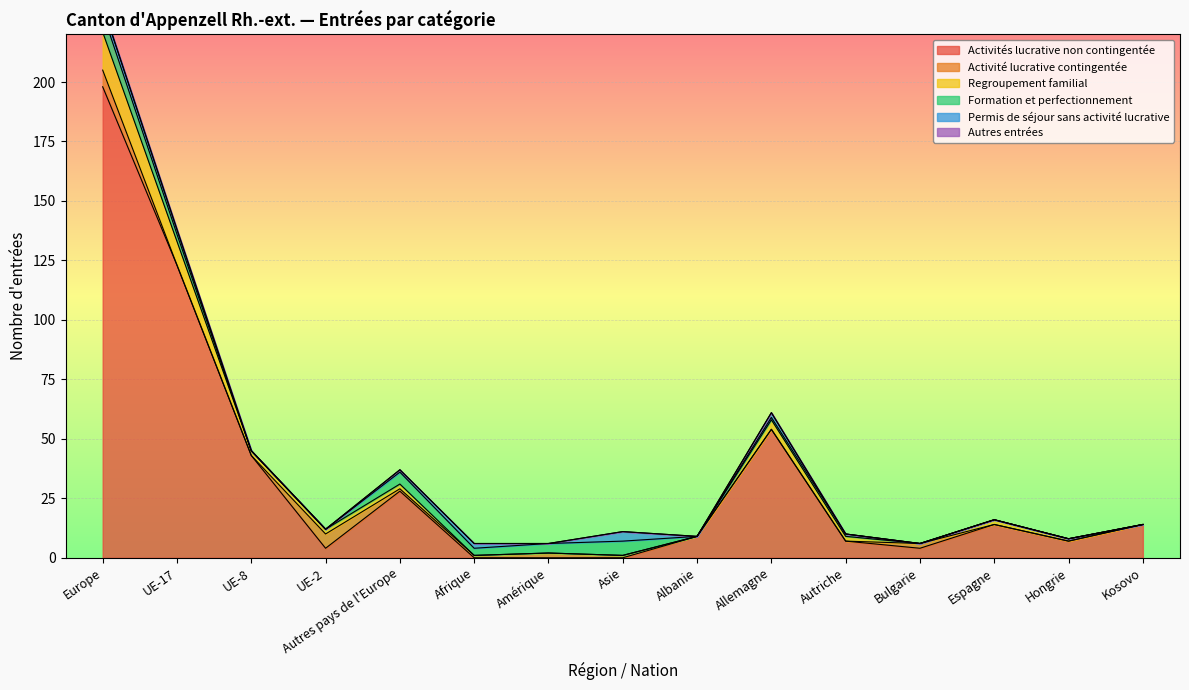

What are all the series names shown in the legend?

Activités lucrative non contingentée, Activité lucrative contingentée, Regroupement familial, Formation et perfectionnement, Permis de séjour sans activité lucrative, Autres entrées